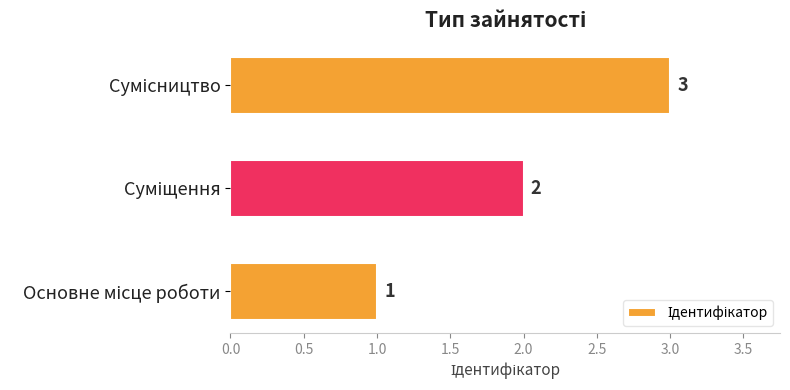

How many values are between 1 and 3?

3